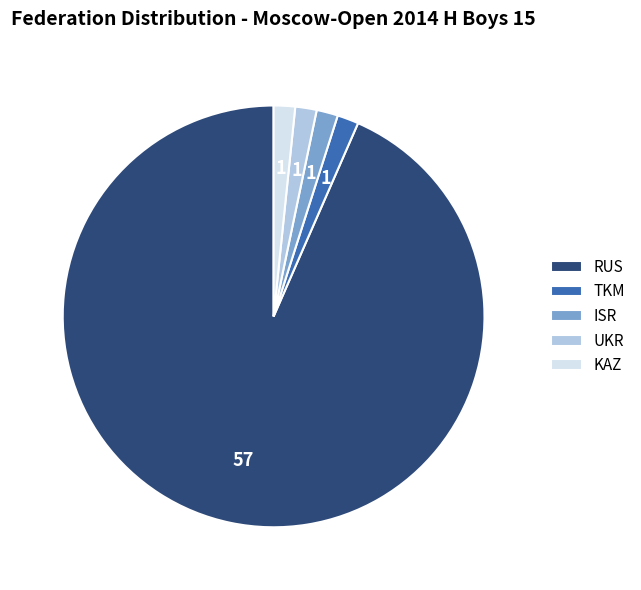

What is the largest slice in the pie chart?

RUS